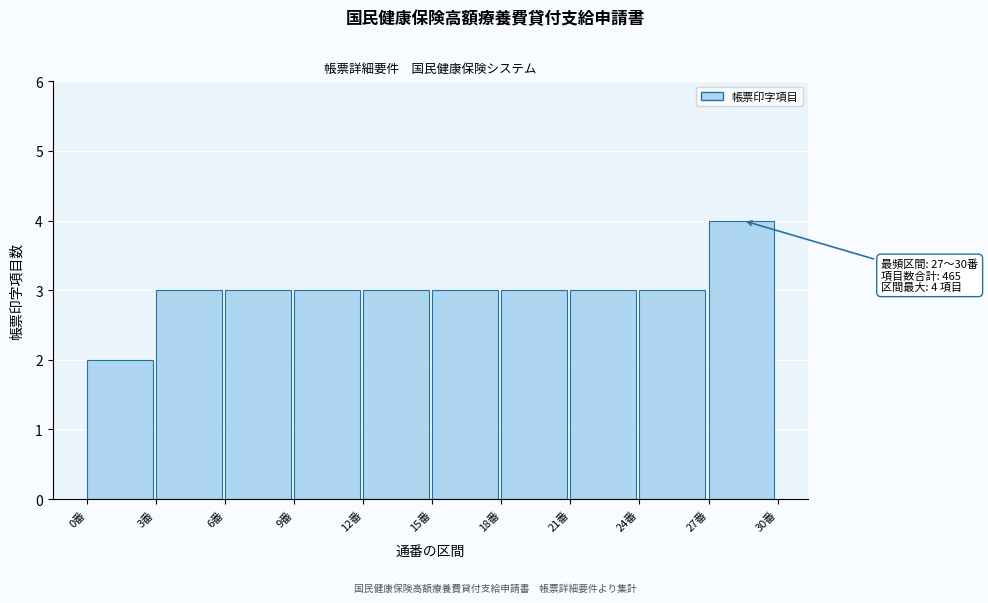

Which range on the x-axis has the tallest bar?

27 to 30